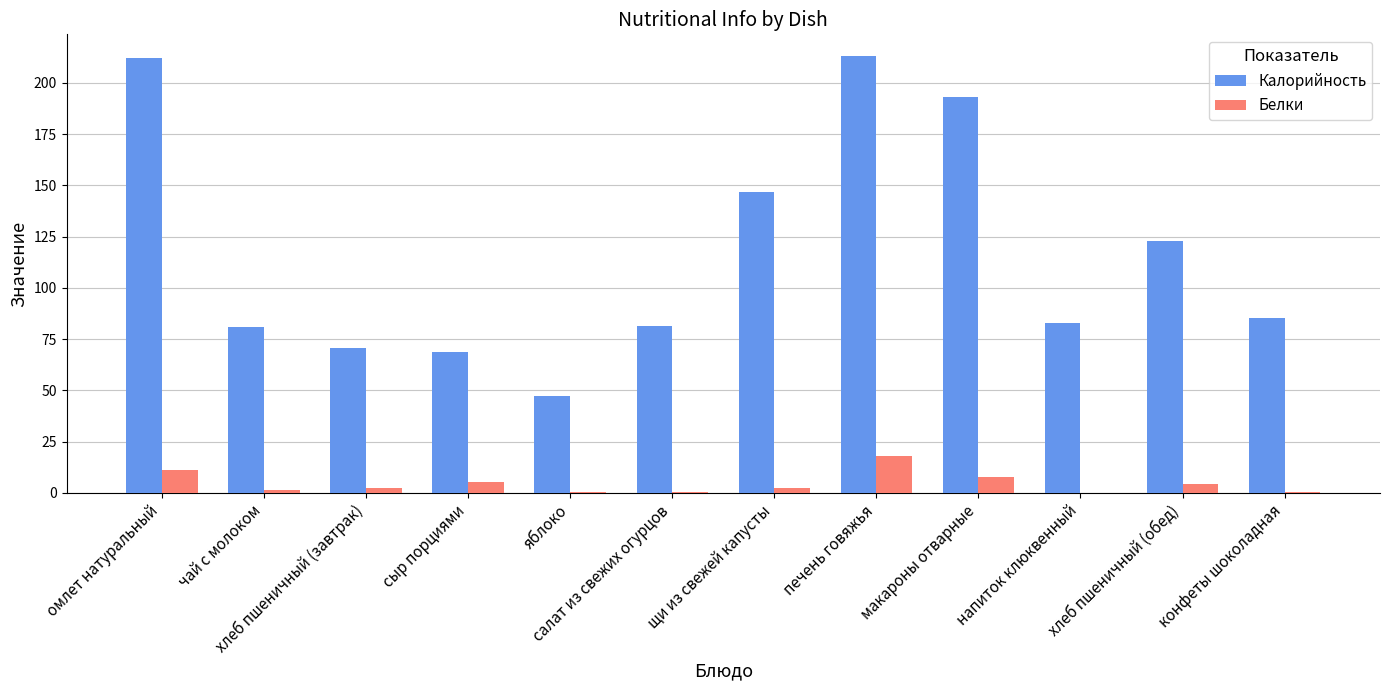

What is the maximum value for Калорийность?

213.0